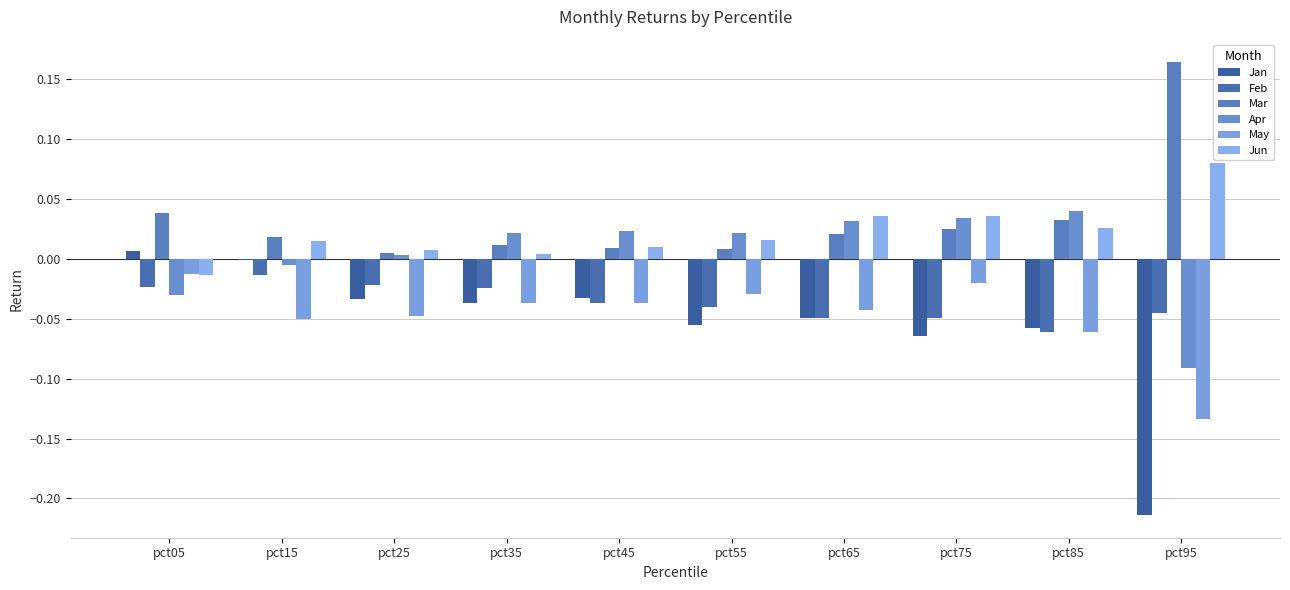

At which category is the sum across all series the highest?

pct05